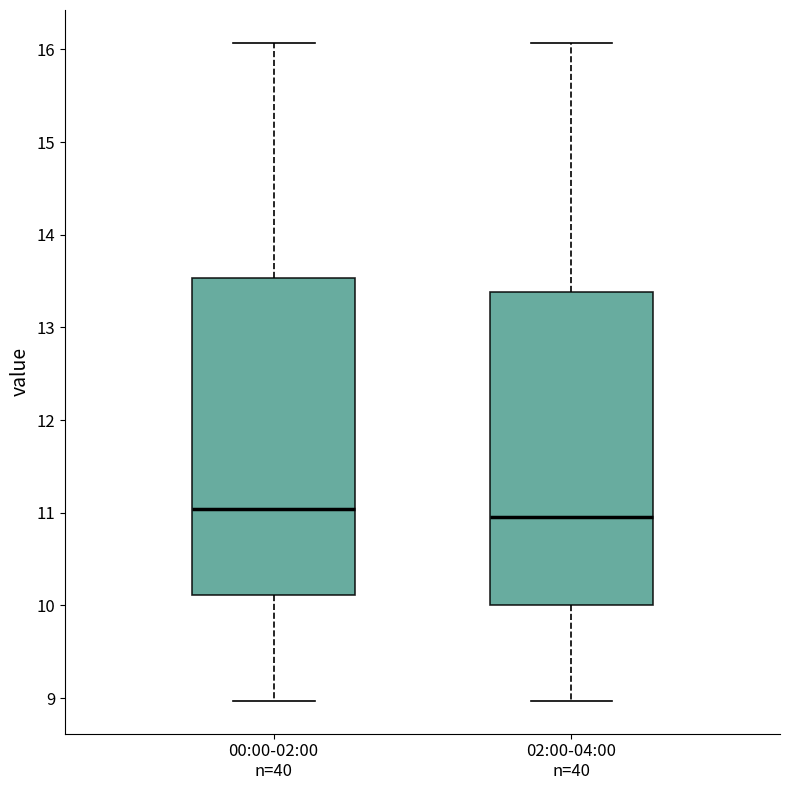

Where is the upper edge of the box for 00:00-02:00 n=40 on the y-axis? The values are not printed on the chart, so give them approximately, as read against the axis.

13.5